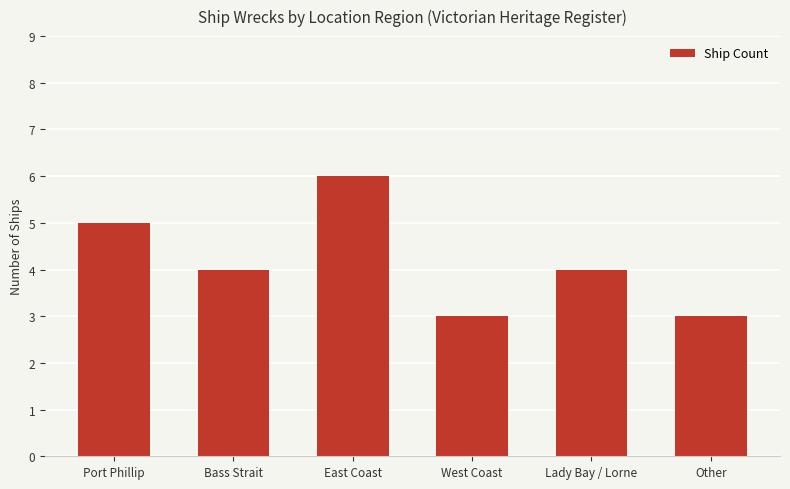

What is the label of the 6th bar from the right?

Port Phillip